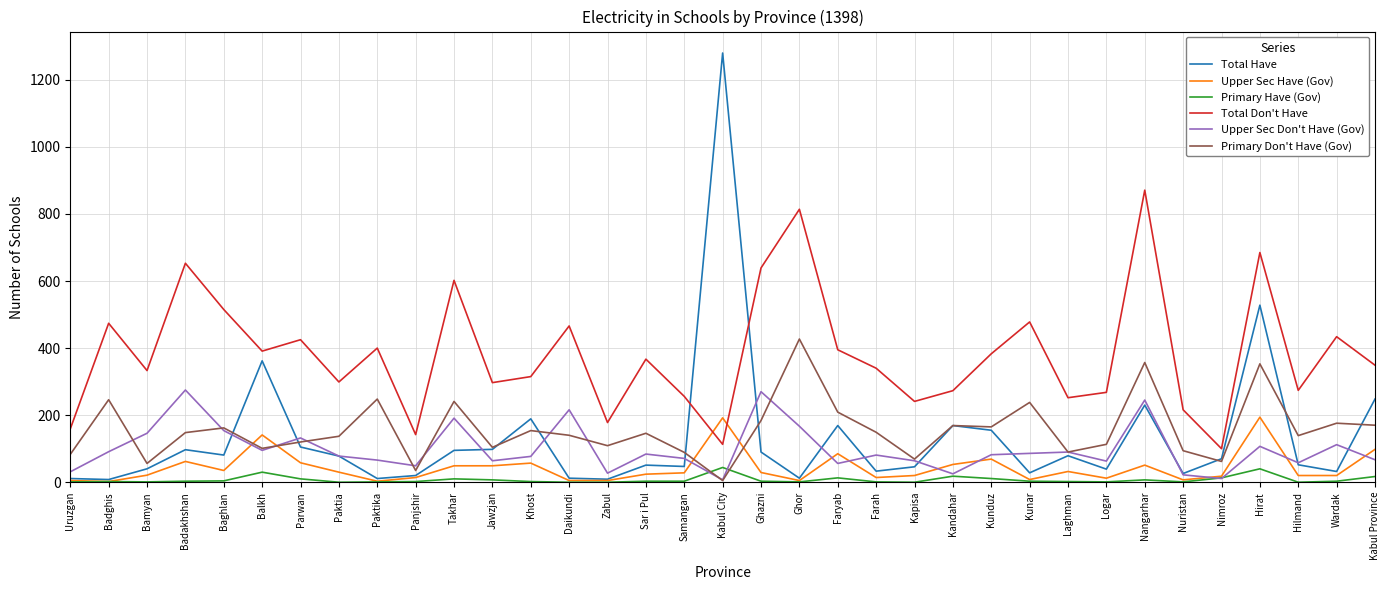

What position from the left is Kapisa?

23